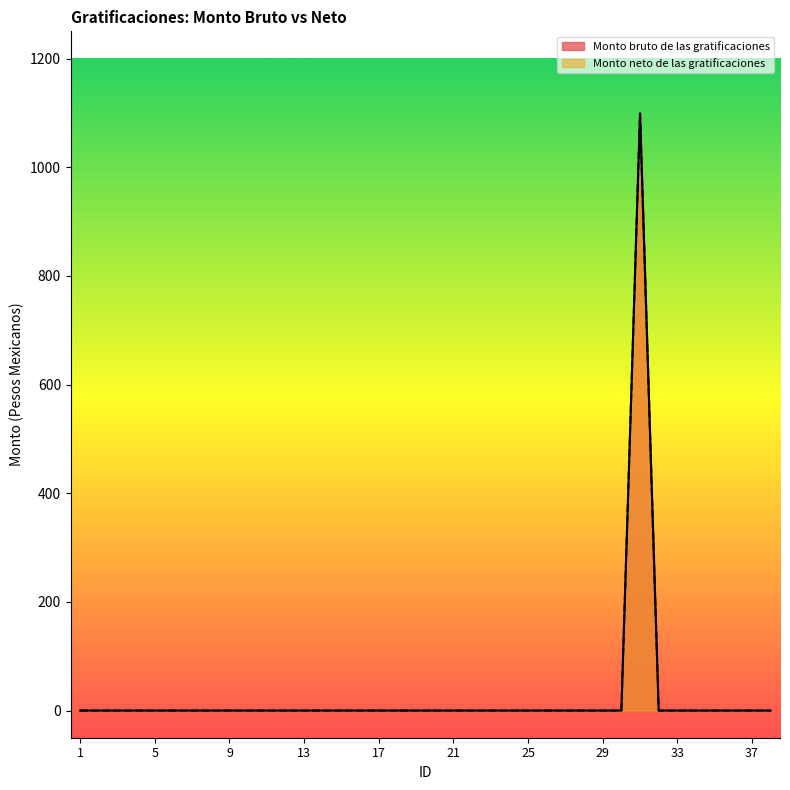

Which series has the widest spread of values?

Monto bruto de las gratificaciones